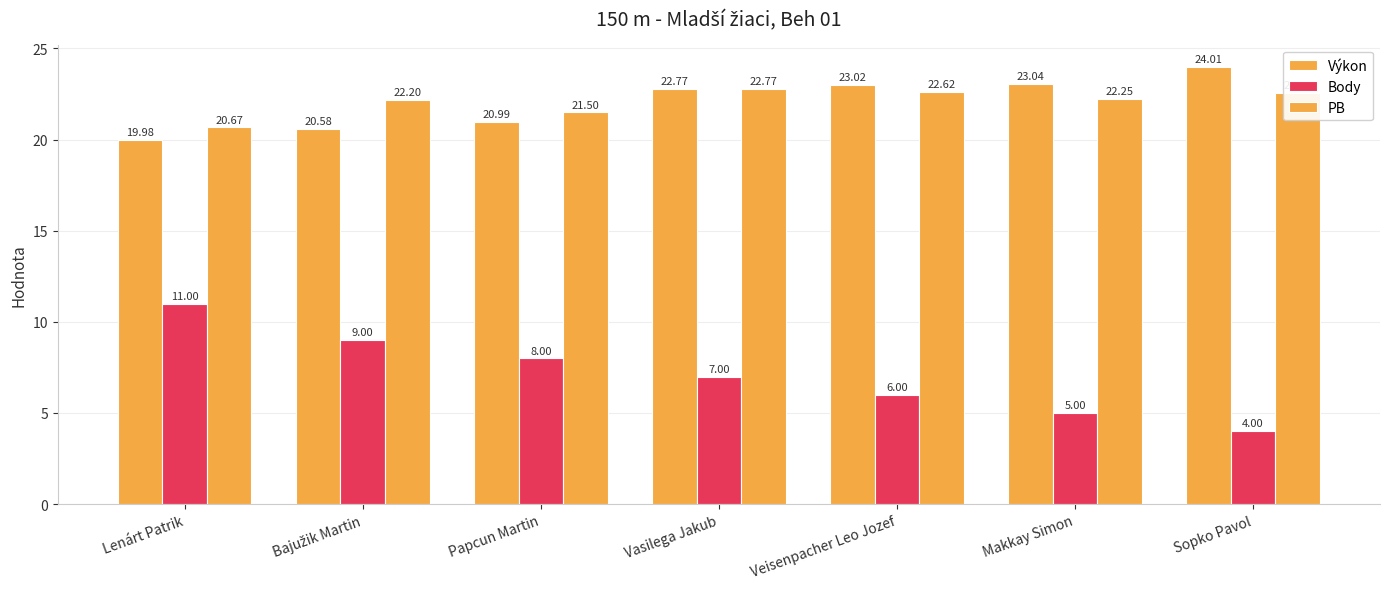

Reading right to left, what are all the values shown in this chart?

Výkon: 24.0	23.0	23.0	22.8	21.0	20.6	20.0
Body: 4.0	5.0	6.0	7.0	8.0	9.0	11.0
PB: 22.6	22.2	22.6	22.8	21.5	22.2	20.7